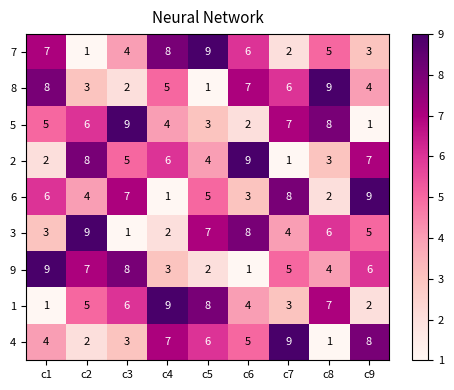

What is the maximum value shown in the chart?

9